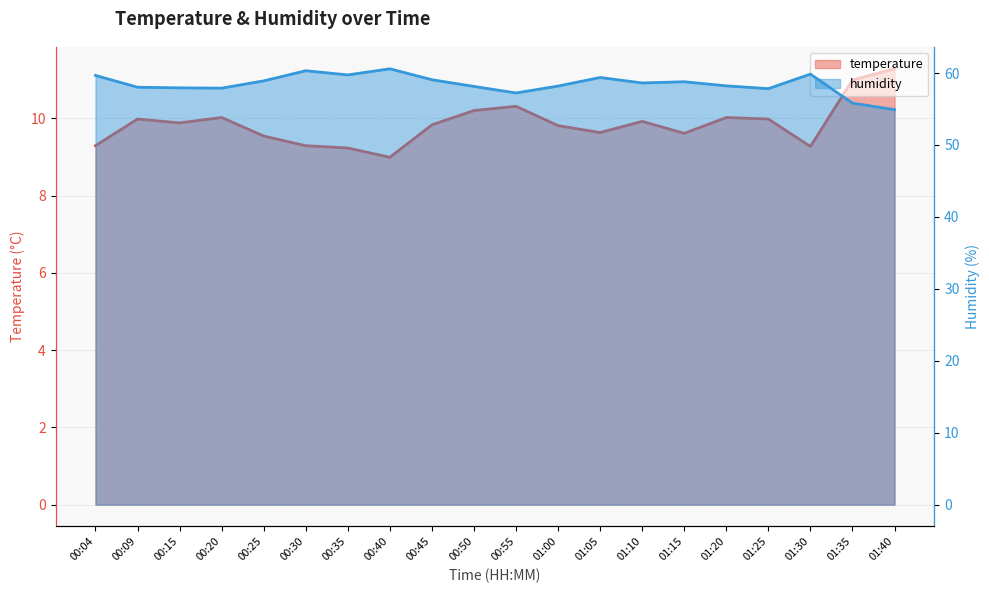

What is the sum of the humidity values at 01:00 and 01:40?

113.1